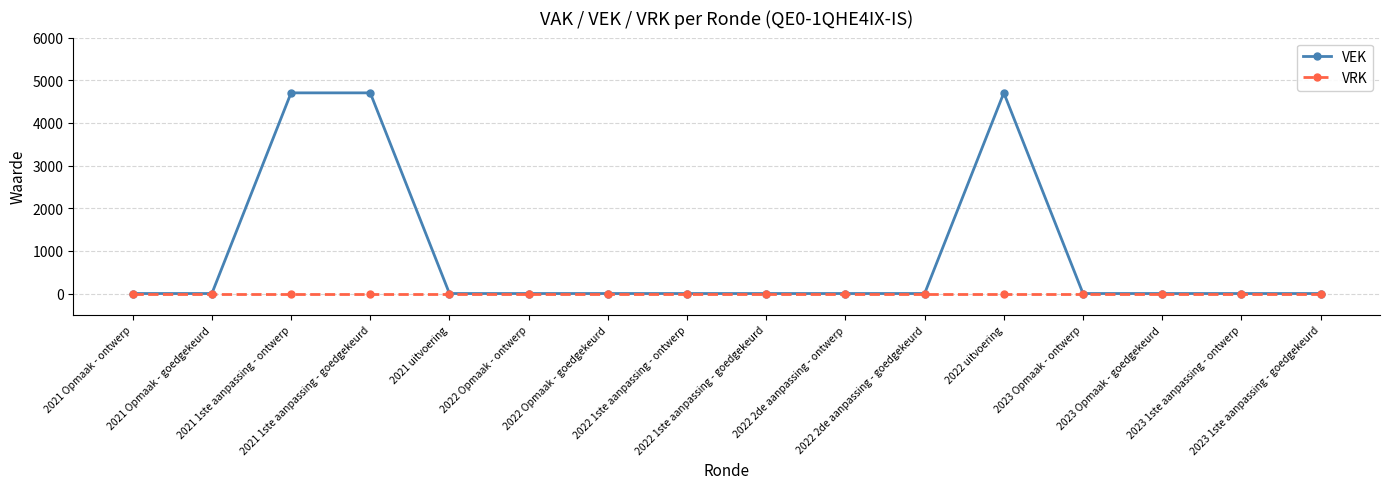

How many distinct data groups are displayed?

2